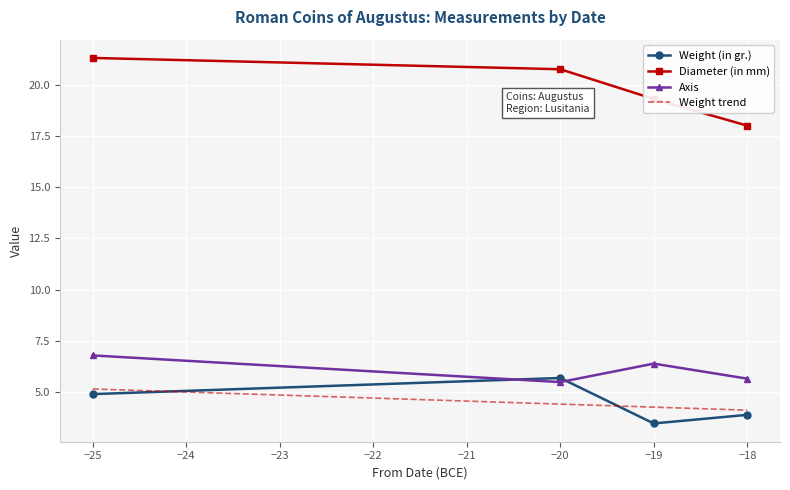

What is the difference between the maximum and second lowest values in the Weight (in gr.) series?

1.8